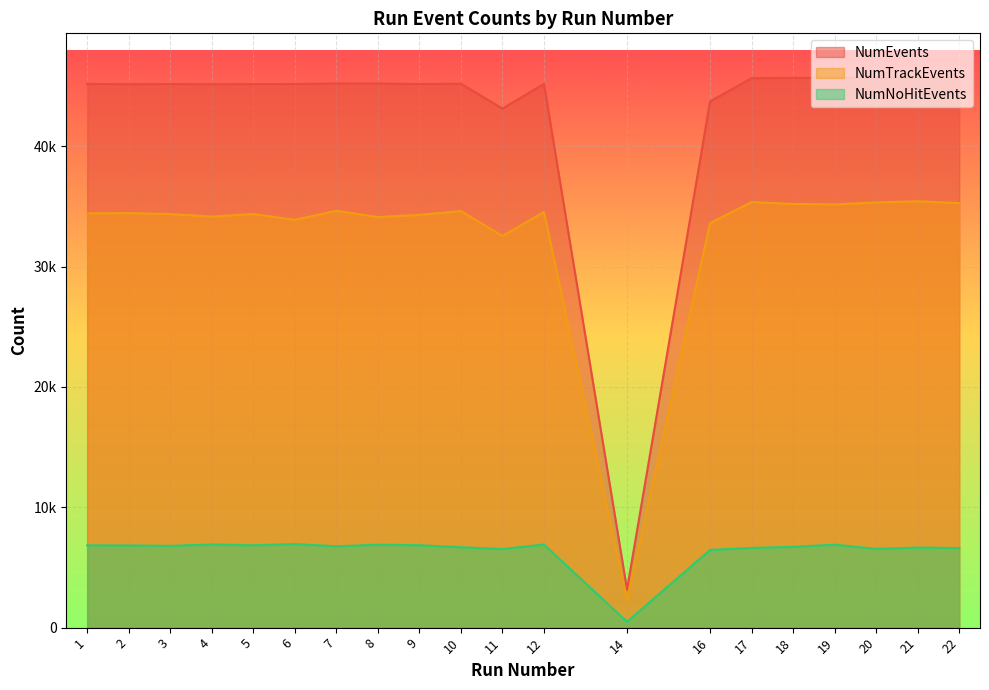

True or false: NumTrackEvents and NumNoHitEvents intersect in this chart.

False